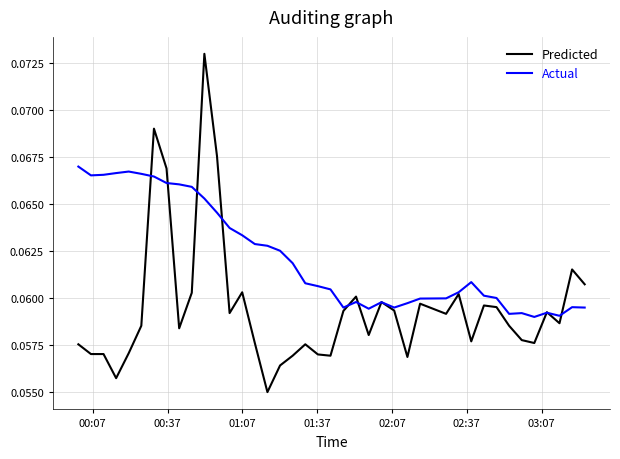

Rank the series by their average value, from highest to lowest.

Actual, Predicted